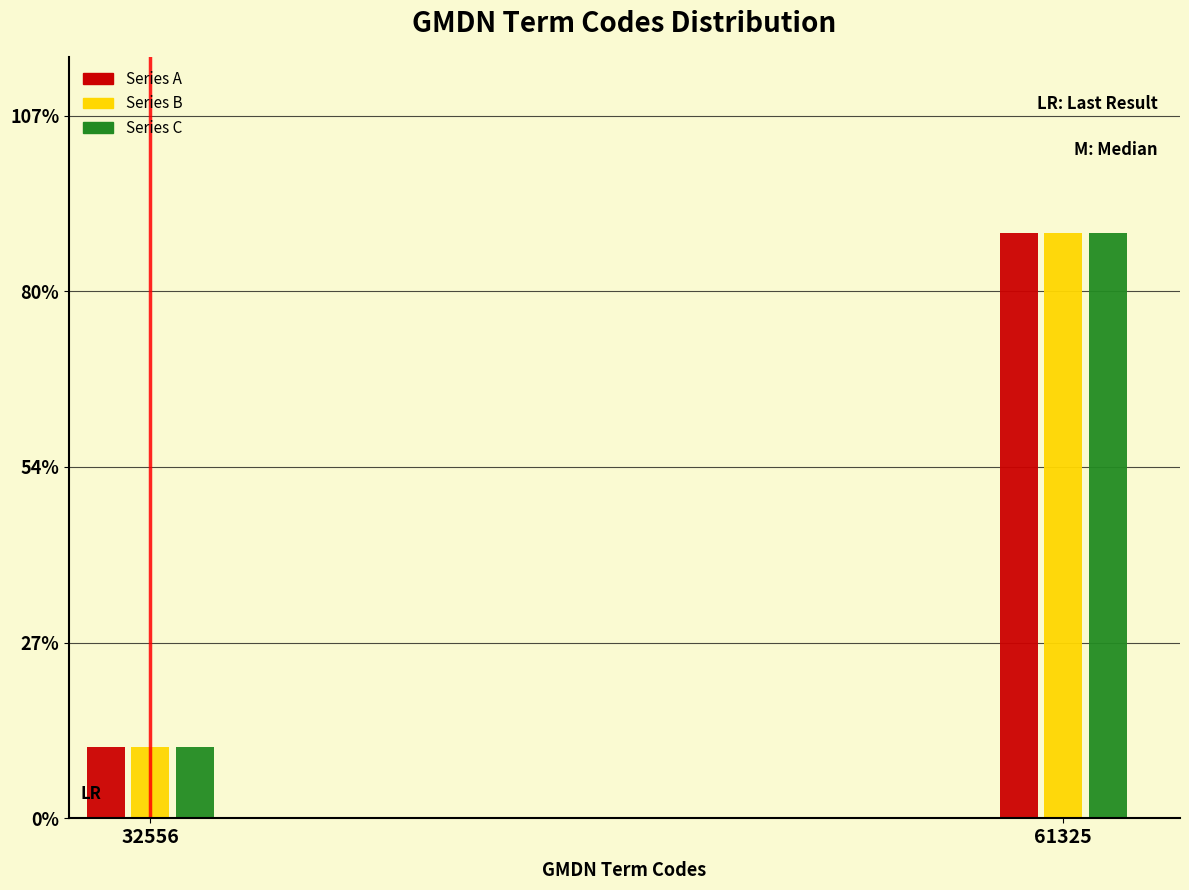

Does the chart contain stacked bars?

No